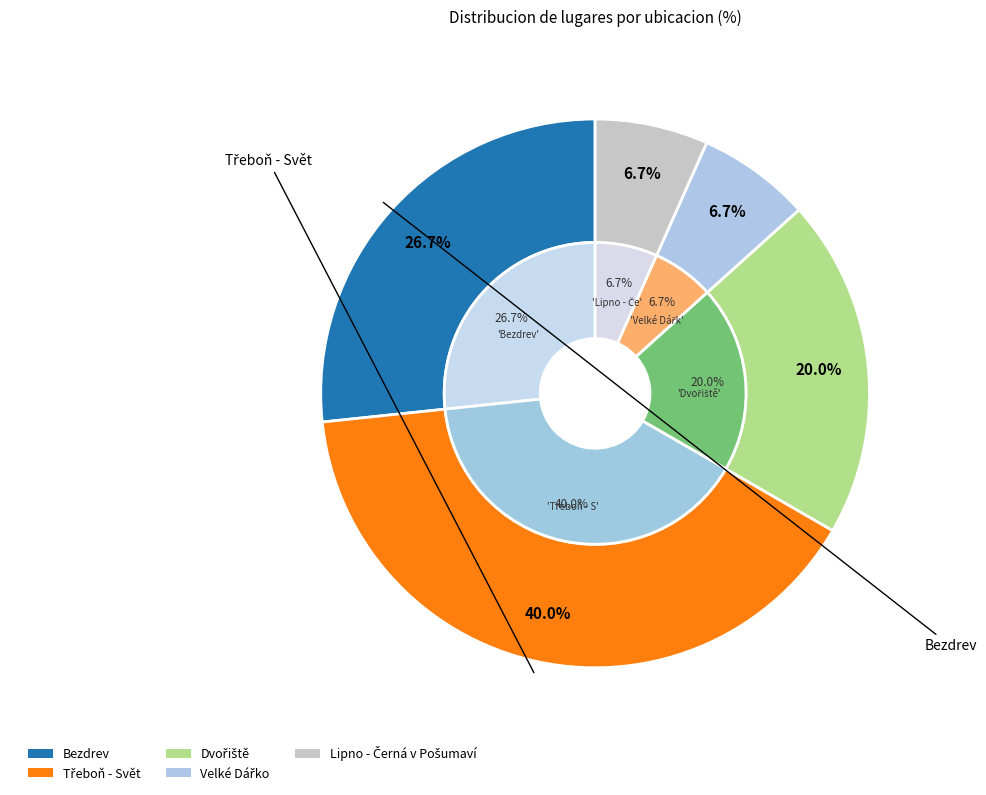

Do Třeboň - Svět and Velké Dářko together represent more than half of the pie?

No